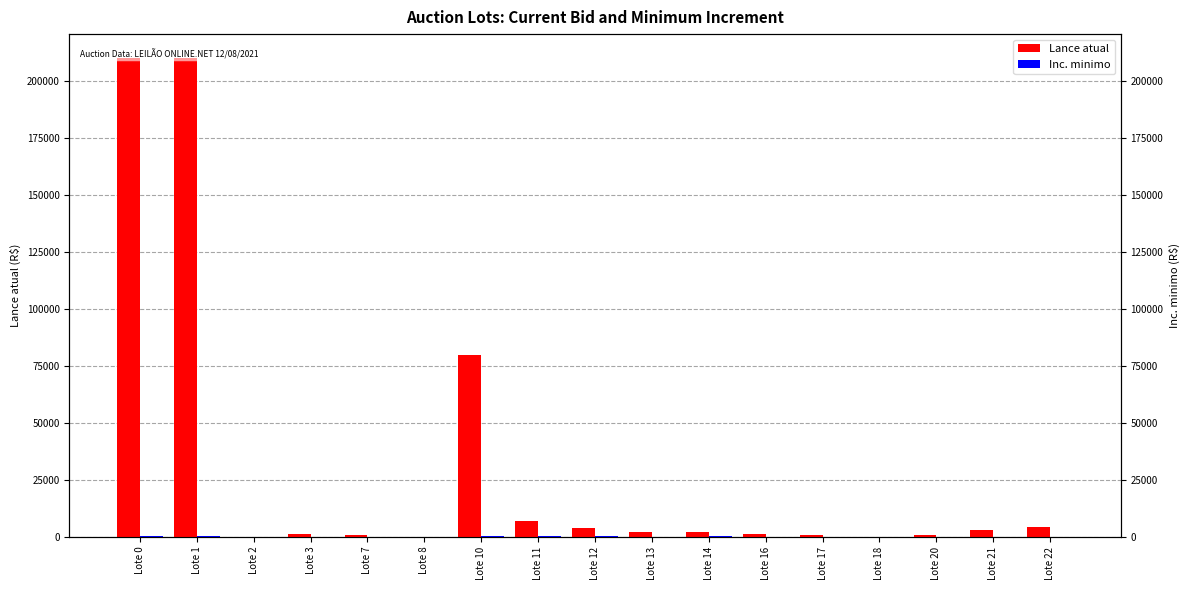

True or false: Lance atual has a value of 319830 at Lote 1.

False